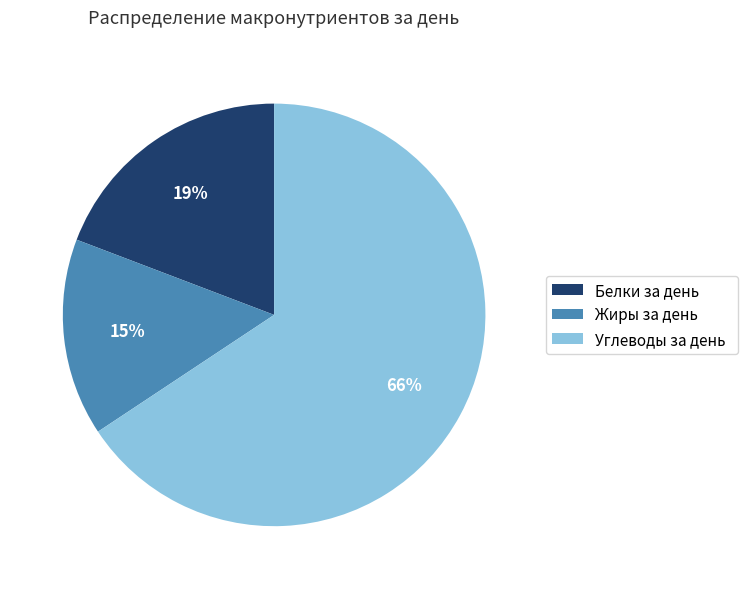

The Углеводы за день slice represents 59% of the pie. True or false?

False